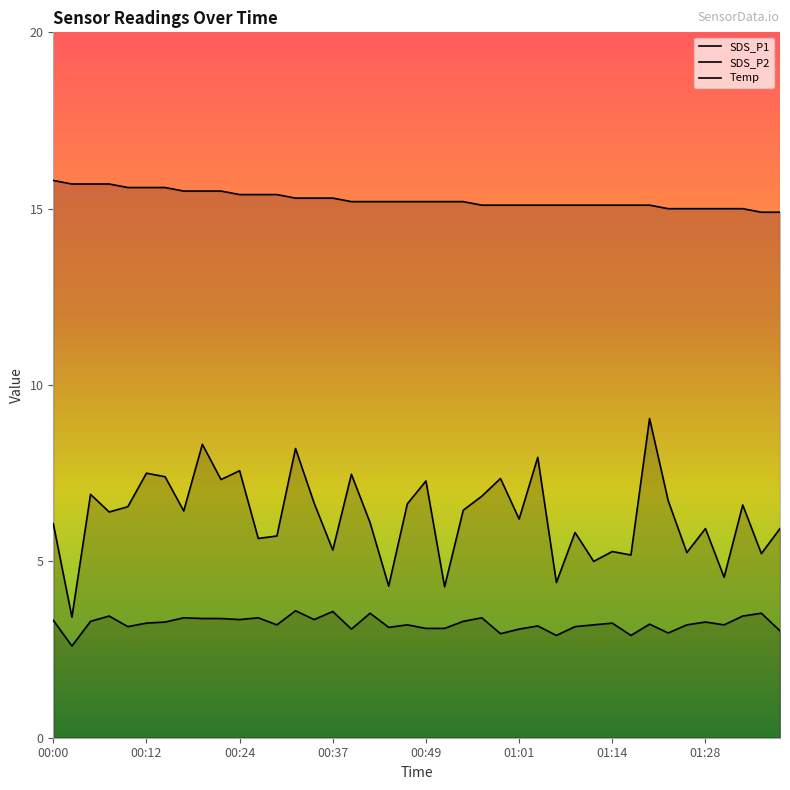

Which has a higher value, 00:49 or 00:44?

00:49